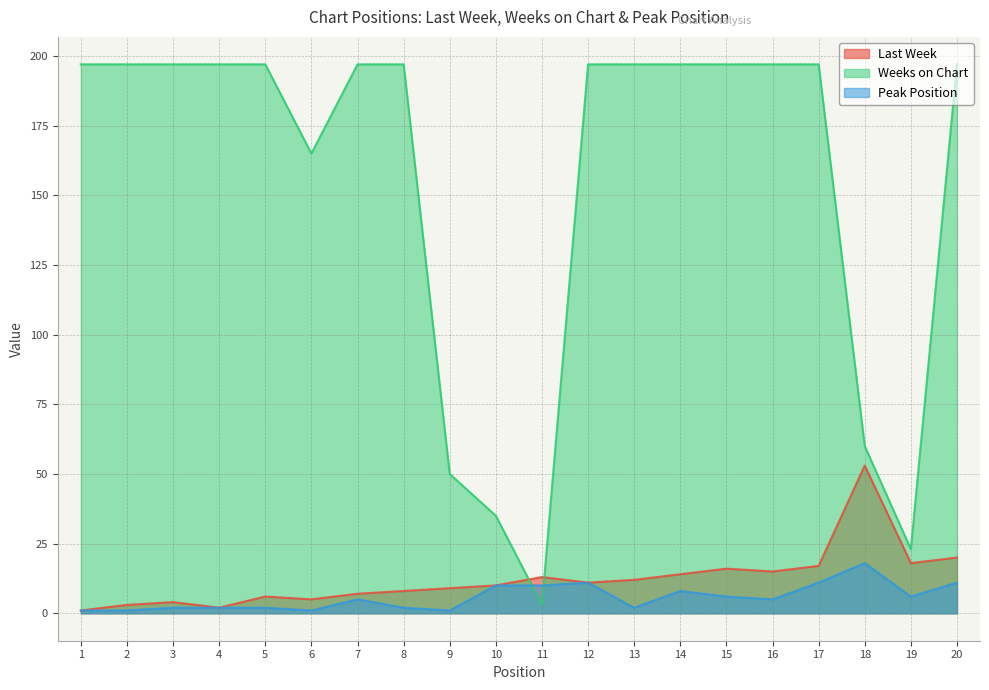

Which label corresponds to the largest value in the chart?

1